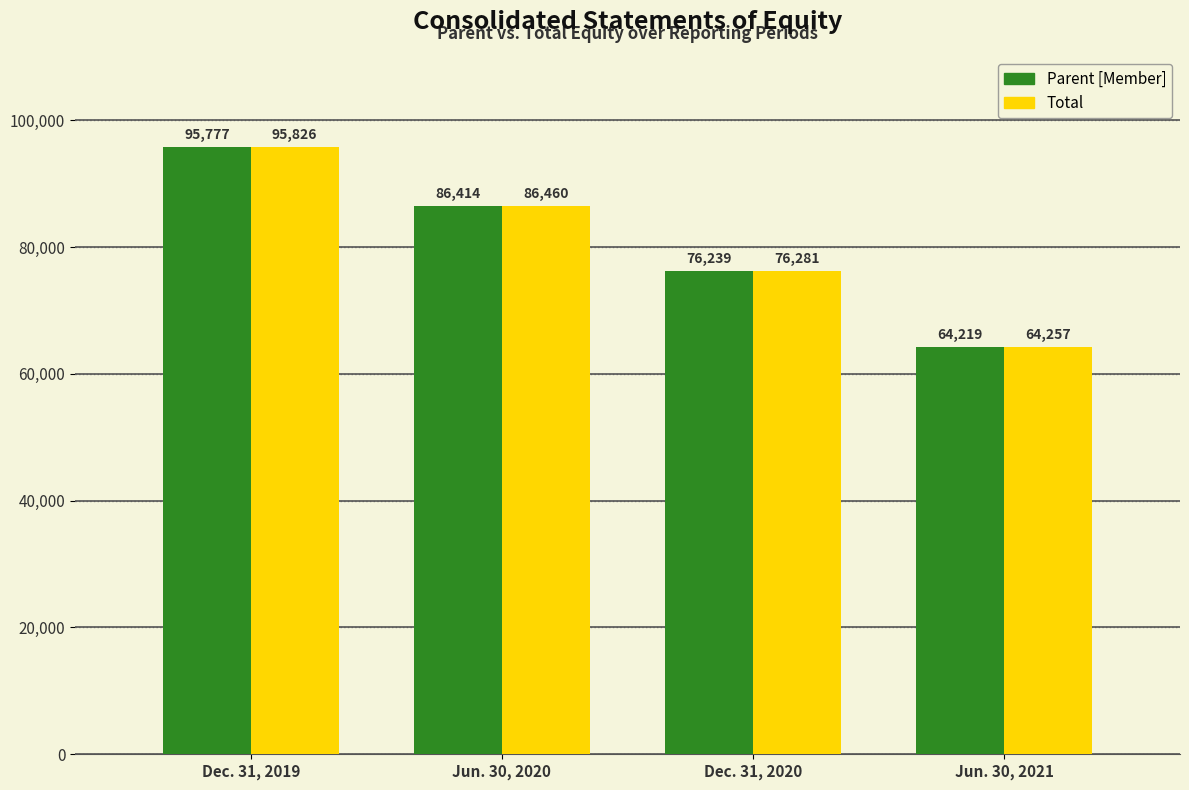

Which series has the largest range (max minus min)?

Total